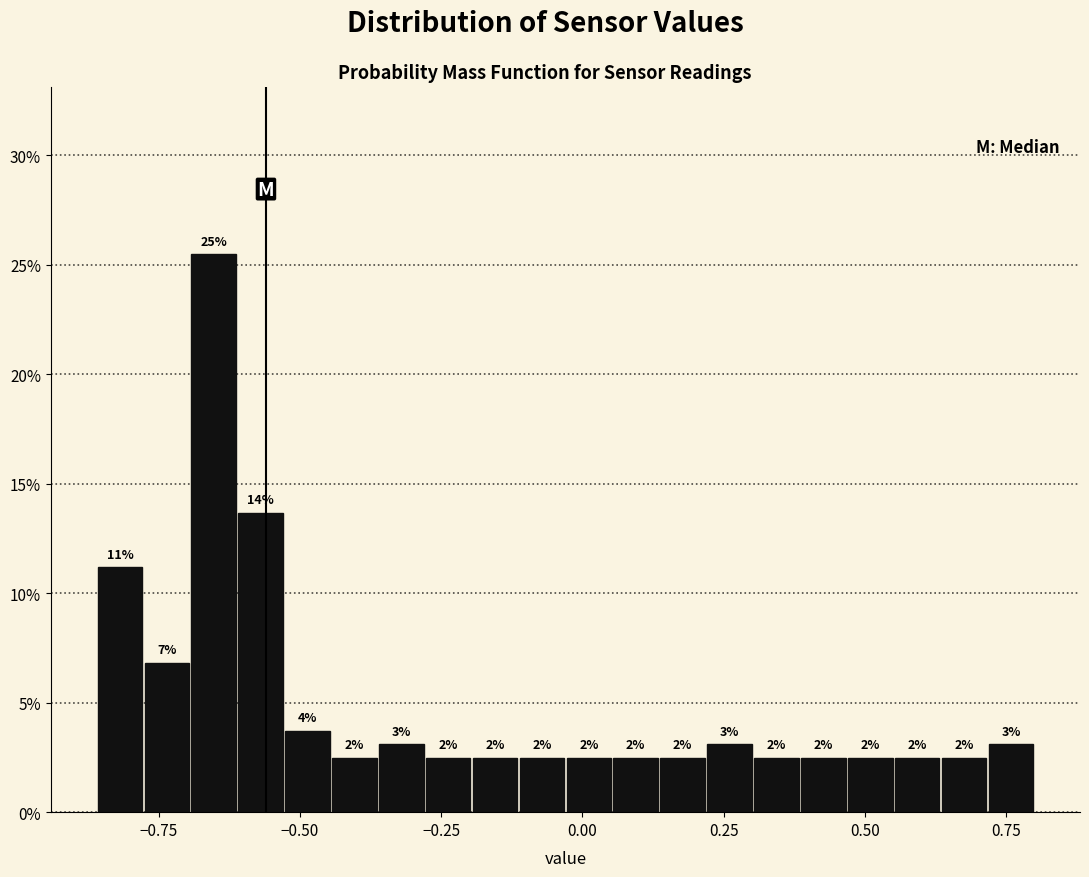

Around what value on the x-axis is the tallest bar? Give the approximate position of its centre, as read against the axis.

-0.65